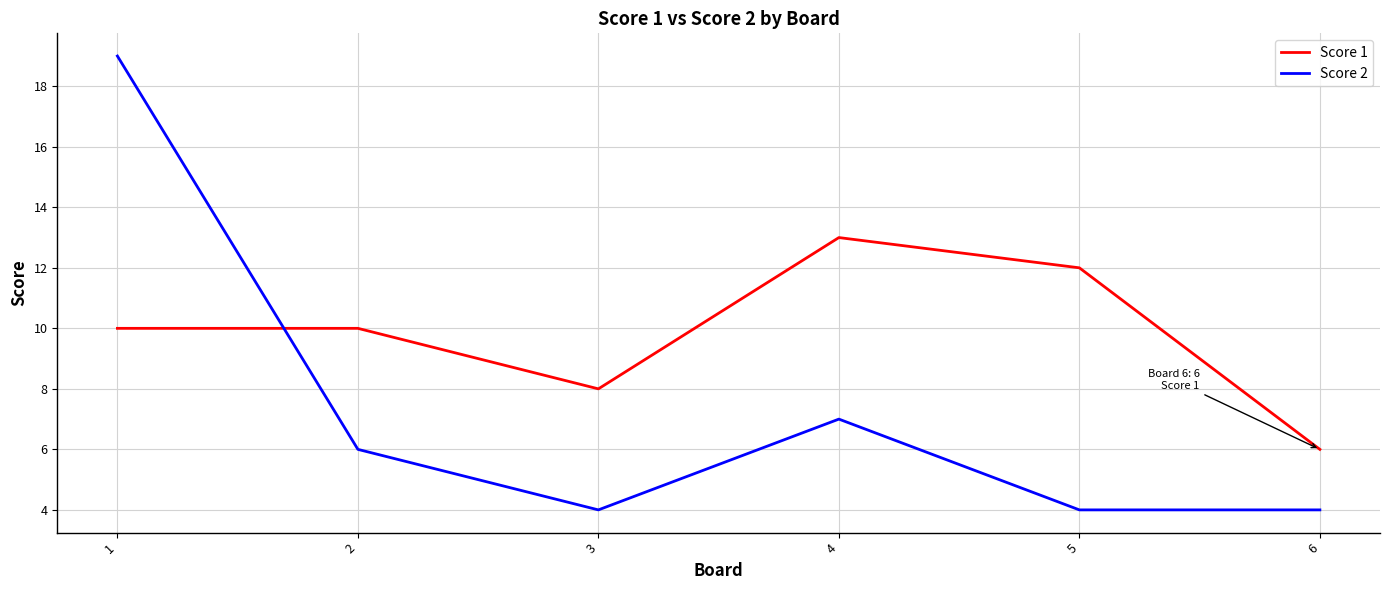

What are all the series names shown in the legend?

Score 1, Score 2